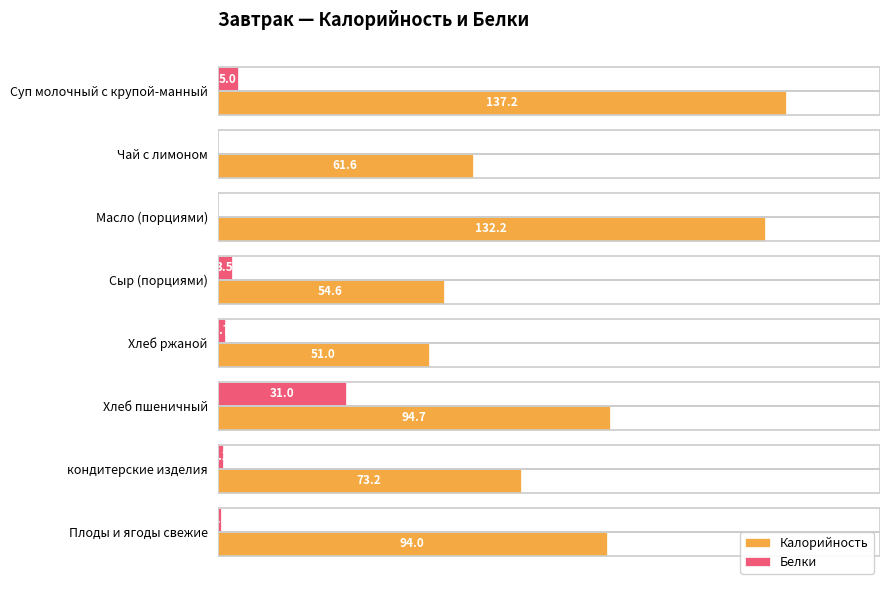

Which category has the highest value across all series?

Суп молочный с крупой-манный